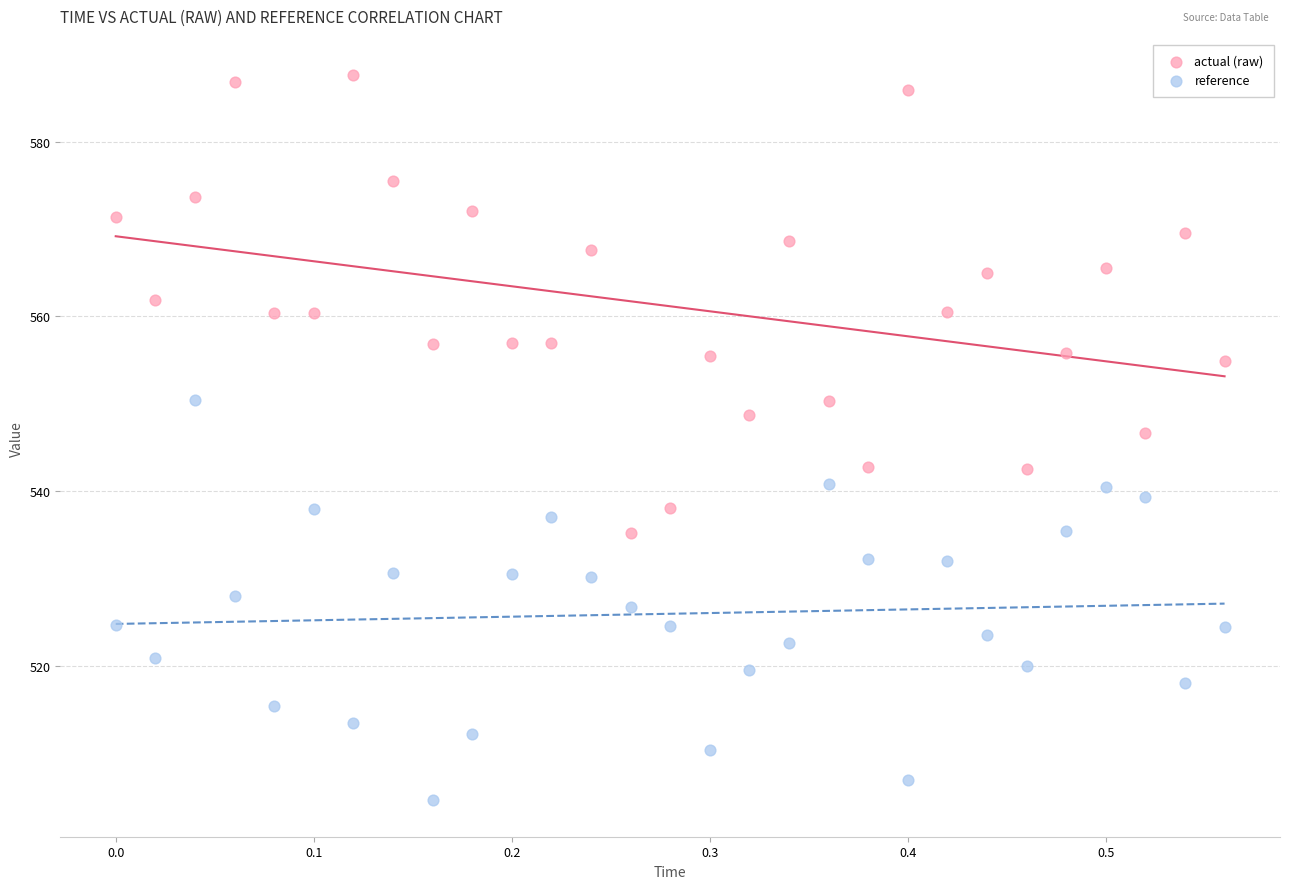

Which series has the widest spread of Y values?

actual (raw)